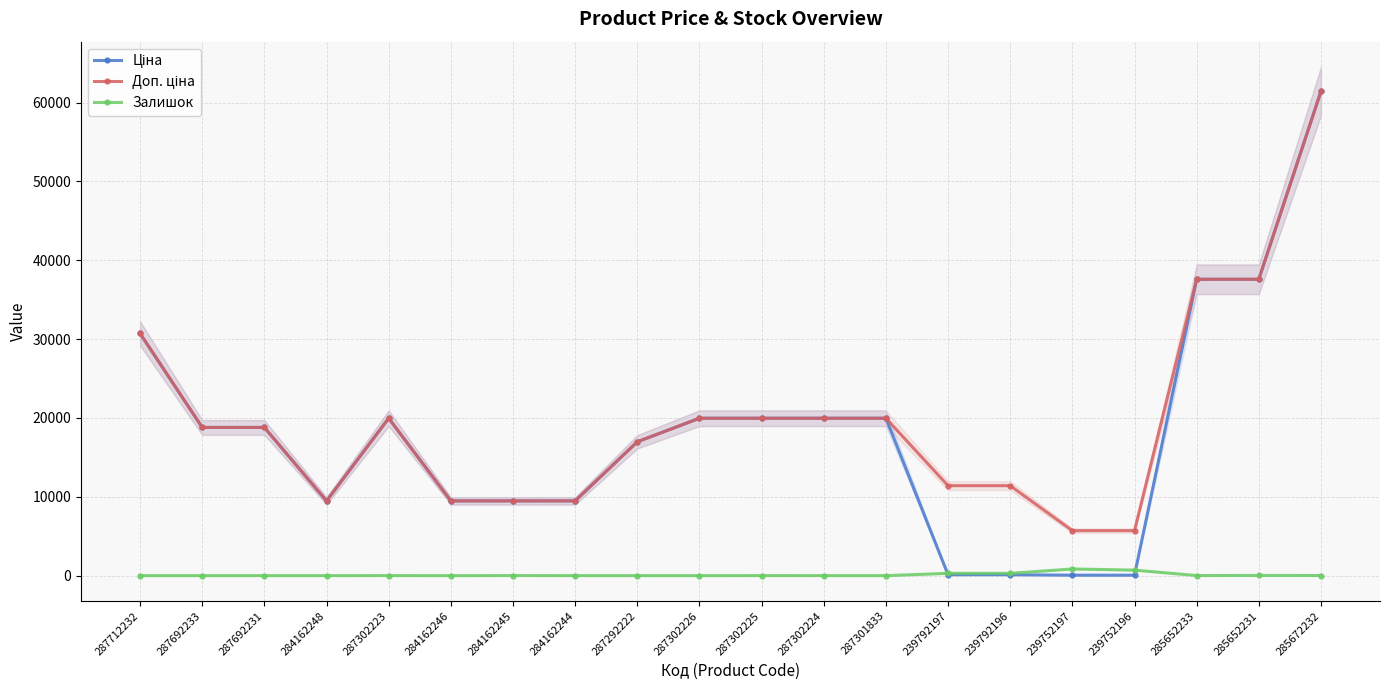

Is it true that Ціна equals 91.0 at 239752196?

False